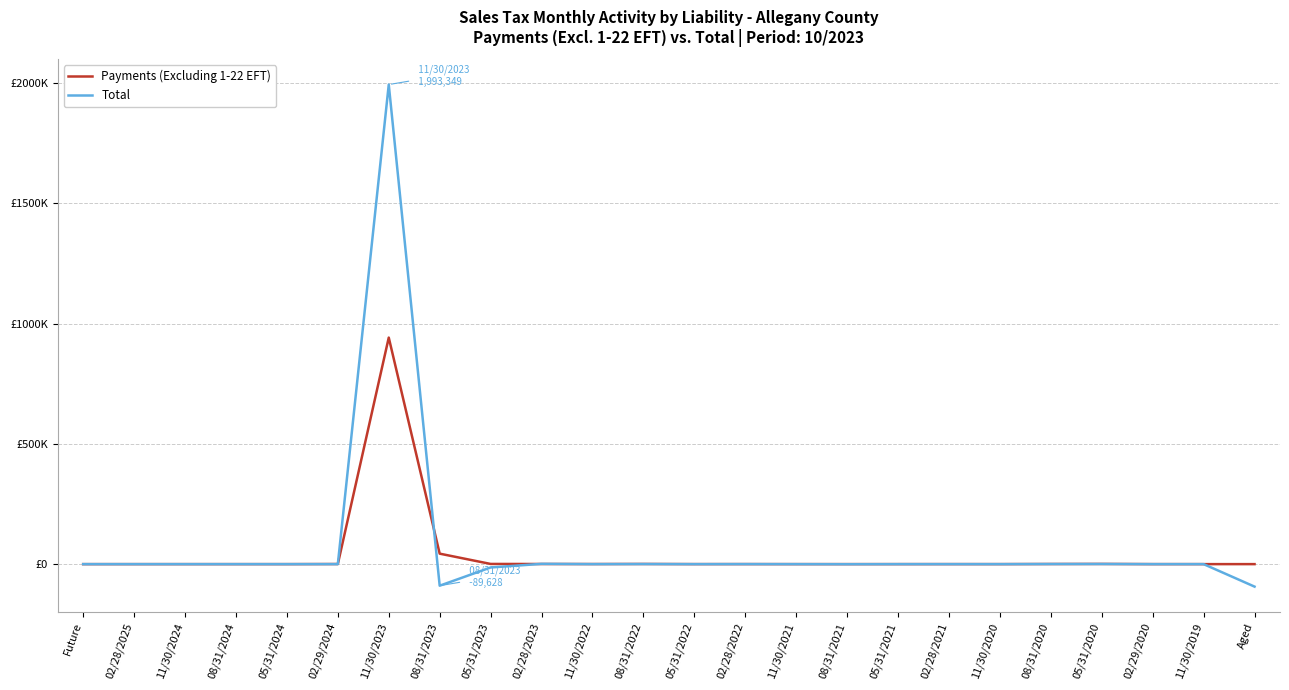

Does the chart display data point markers on the line(s)?

No